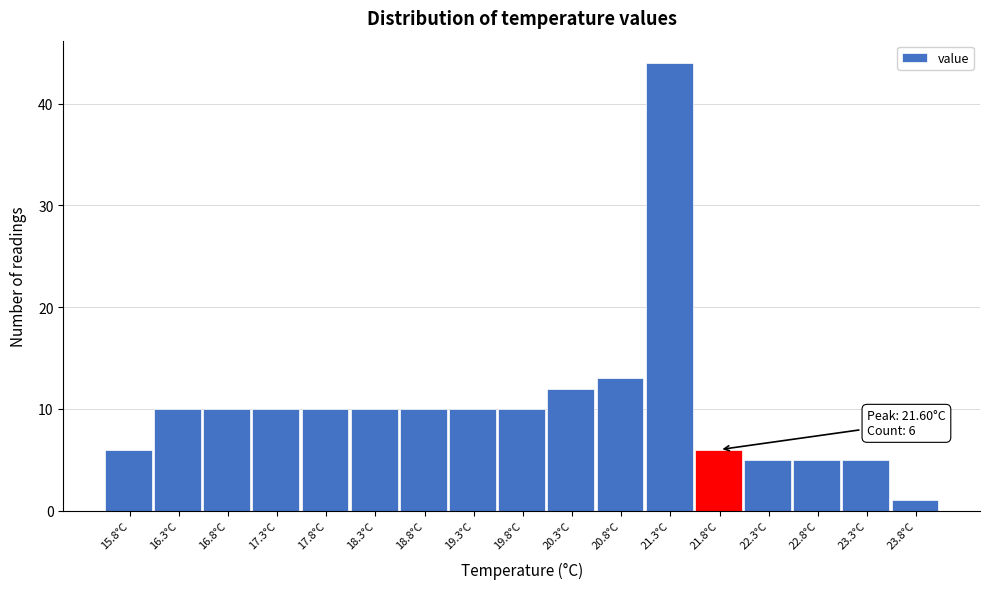

Over which range of the x-axis is the bar tallest?

21.05 to 21.55